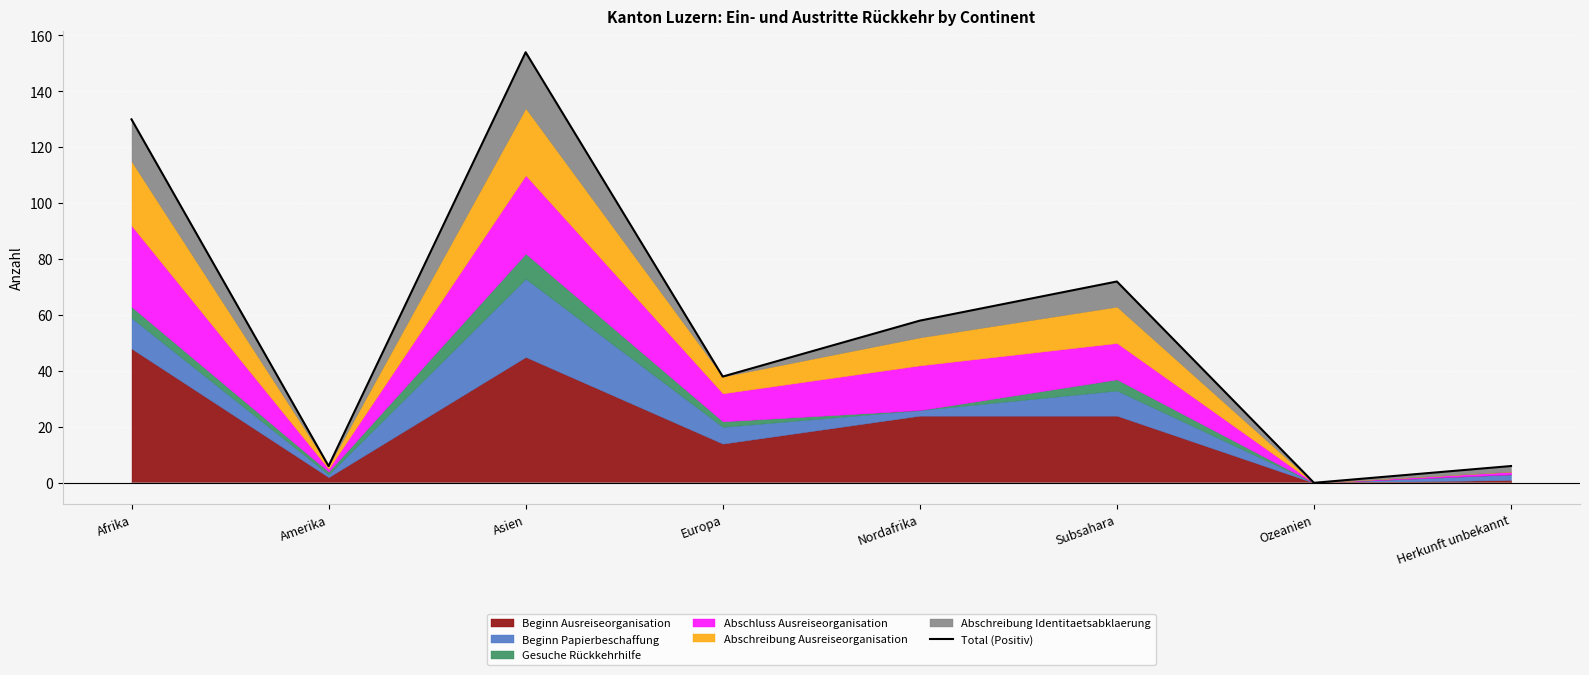

Count the number of values greater than 58.

3